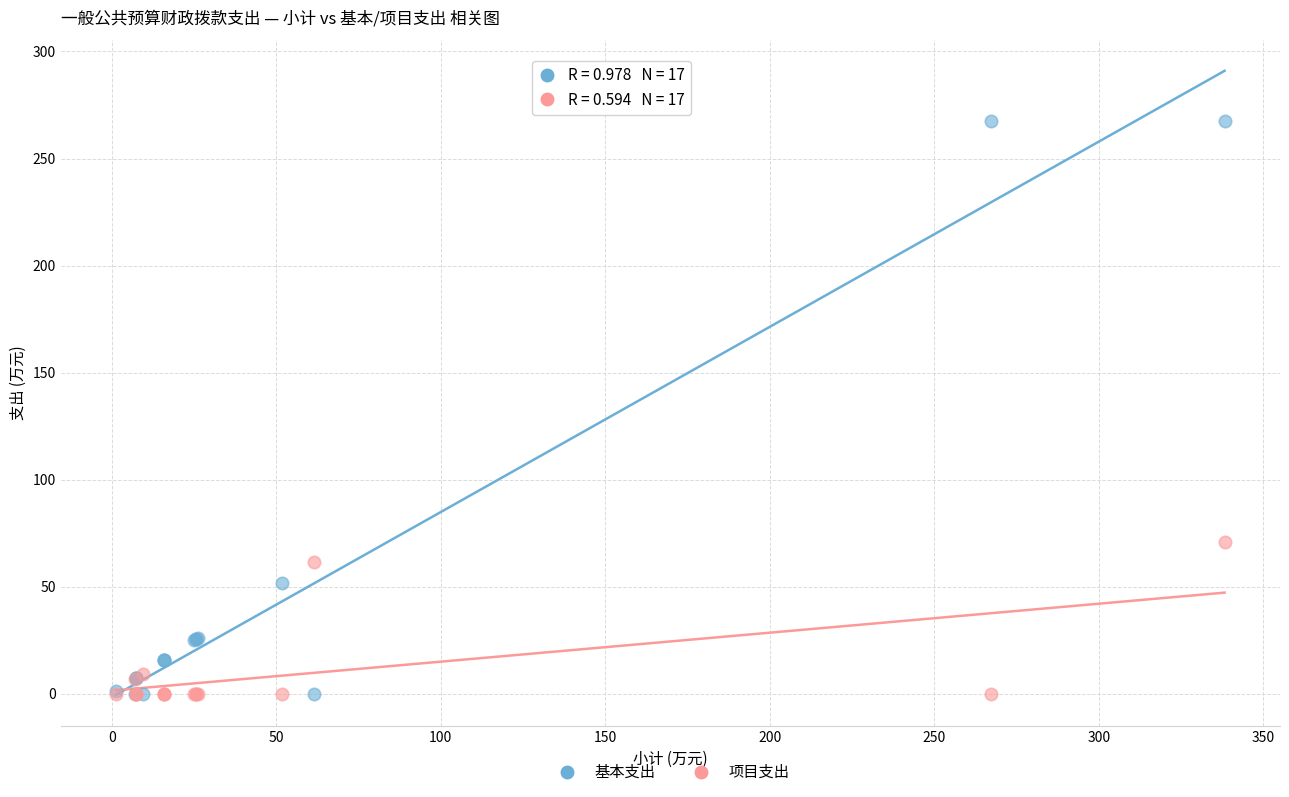

What are all the series names shown in the legend?

基本支出, 项目支出